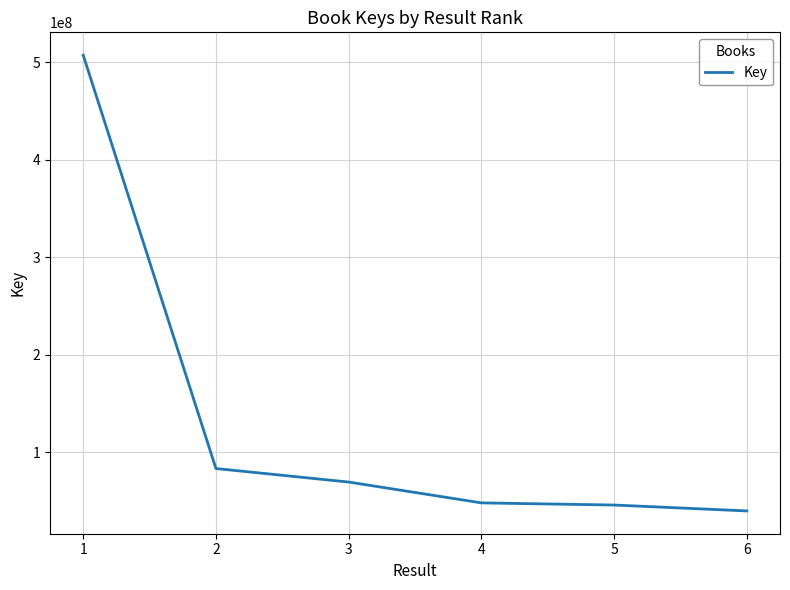

Reading right to left, extract all data points from this chart.

39550677	45601370	47806678	69187140	83058743	507327884